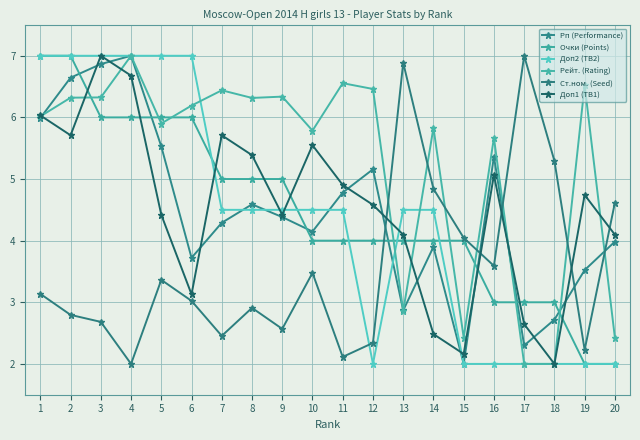

What is the highest value of the Доп1 (TB1) series?

7.0